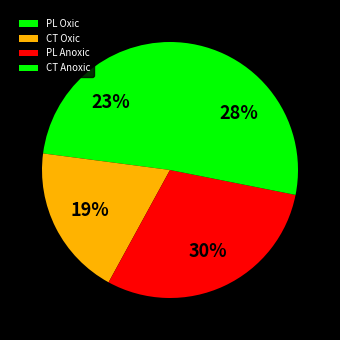

Which category has the smallest portion of the pie?

CT Oxic